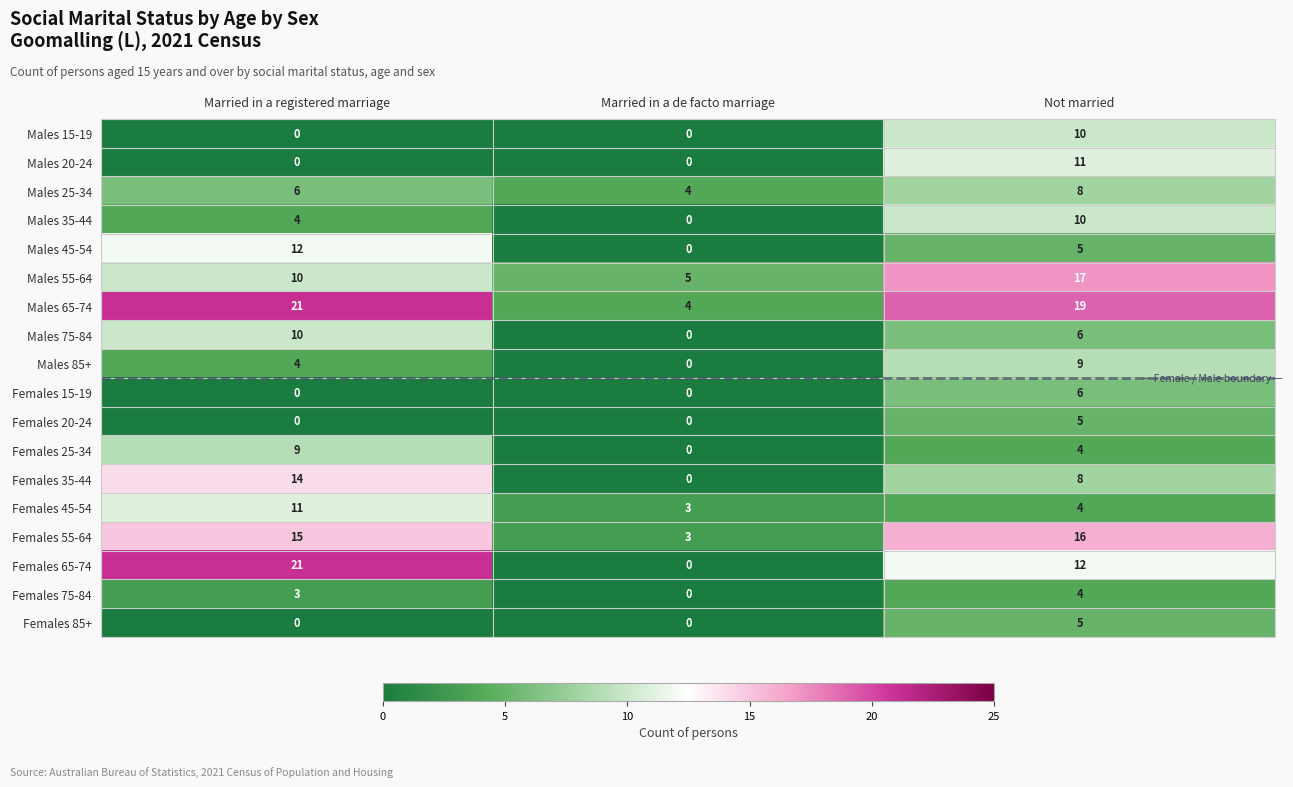

At which label does Males 65-74 first exceed 19?

Married in a registered marriage